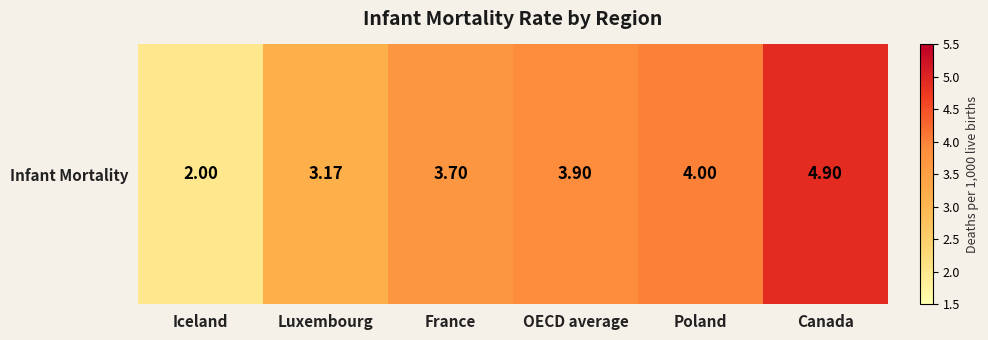

What is the difference between the second highest and second lowest values?

0.8